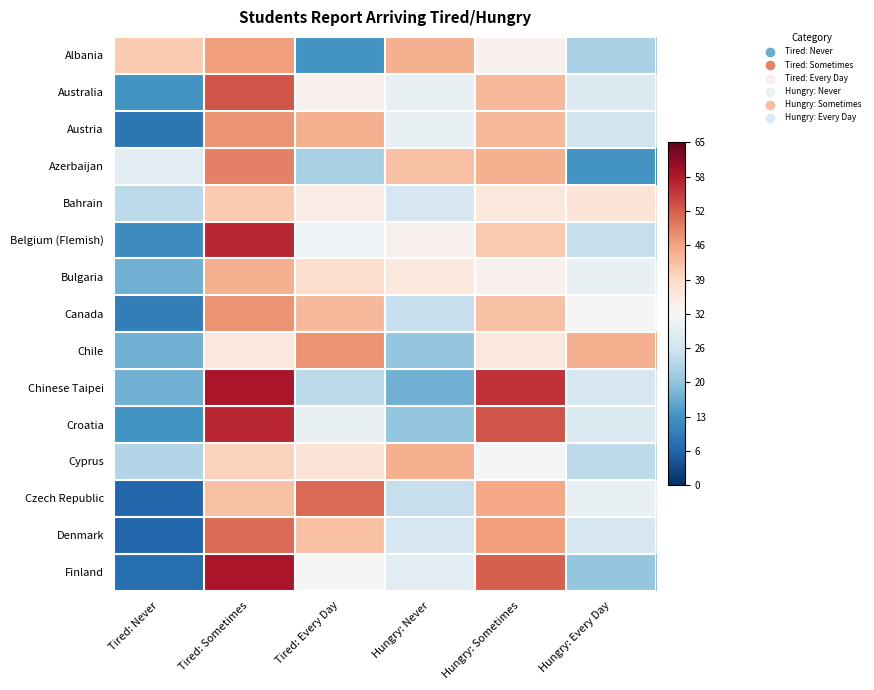

What is the minimum value shown in the chart?

-0.8